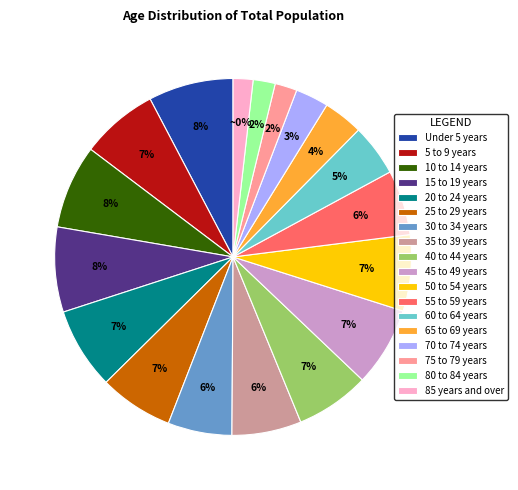

To the nearest percent, what is the average slice percentage?

6%